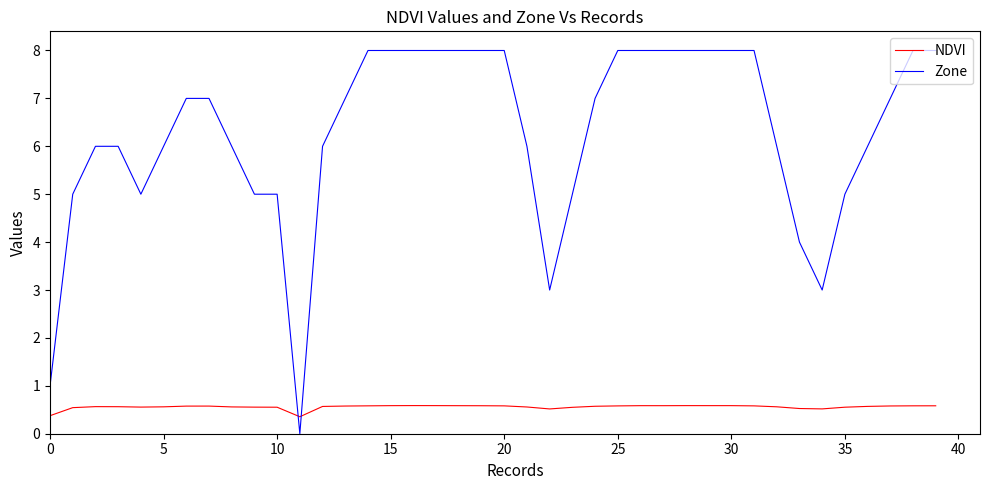

What is the average value of the Zone series?

6.3